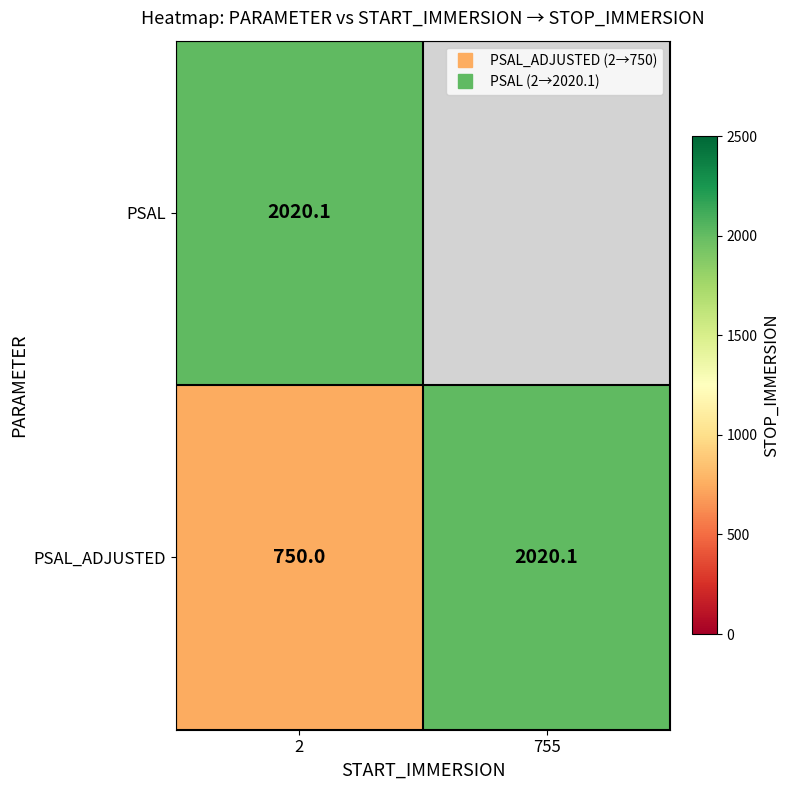

Is the value of PSAL_ADJUSTED at 2 greater than the value of PSAL at 2?

No